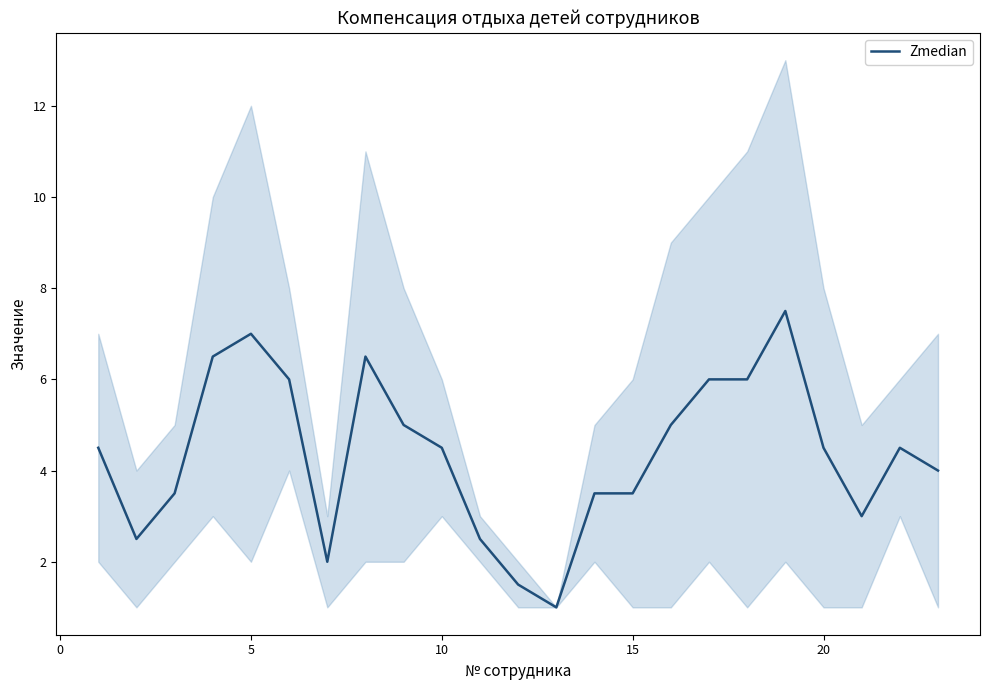

Reading left to right, extract all data points from this chart.

4.5	2.5	3.5	6.5	7.0	6.0	2.0	6.5	5.0	4.5	2.5	1.5	1.0	3.5	3.5	5.0	6.0	6.0	7.5	4.5	3.0	4.5	4.0